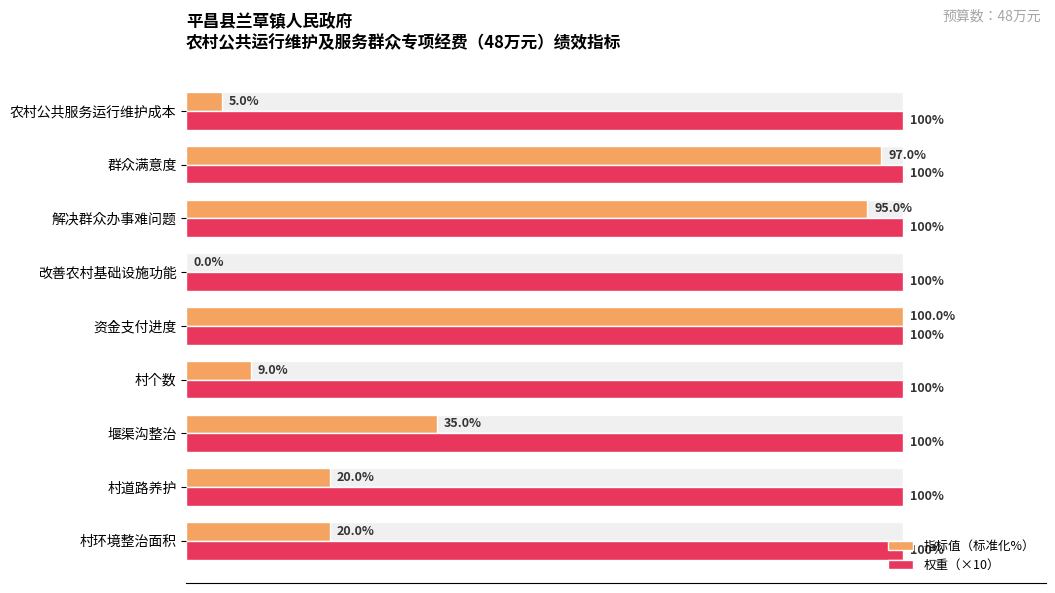

How many data points does each series have?

9